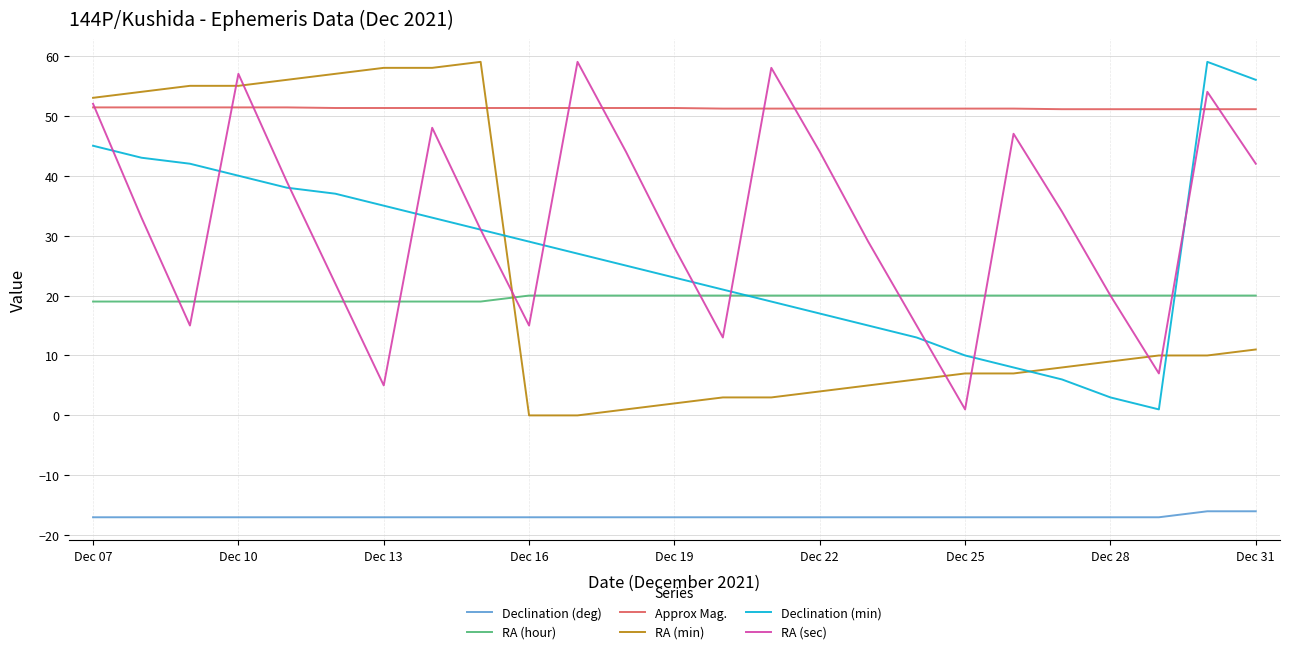

Which series has the largest total across all categories?

Approx Mag.